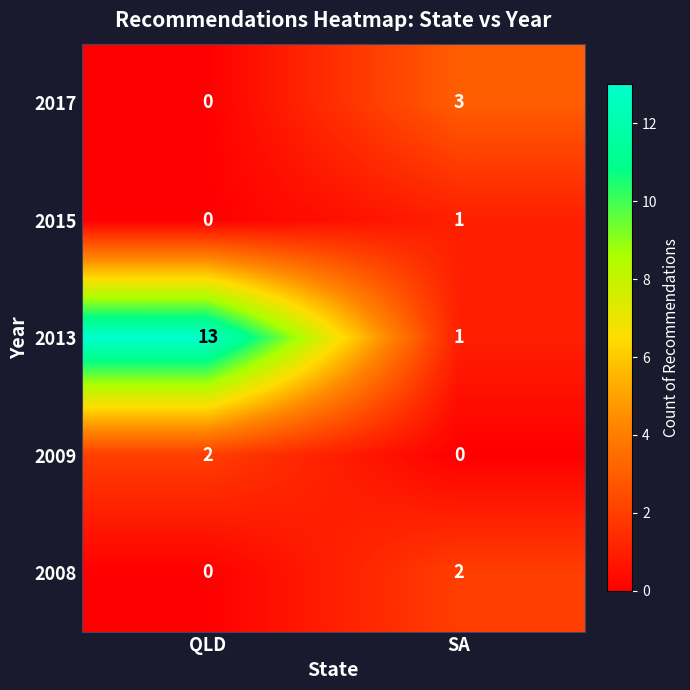

Which category has the highest value in the 2009 series?

QLD